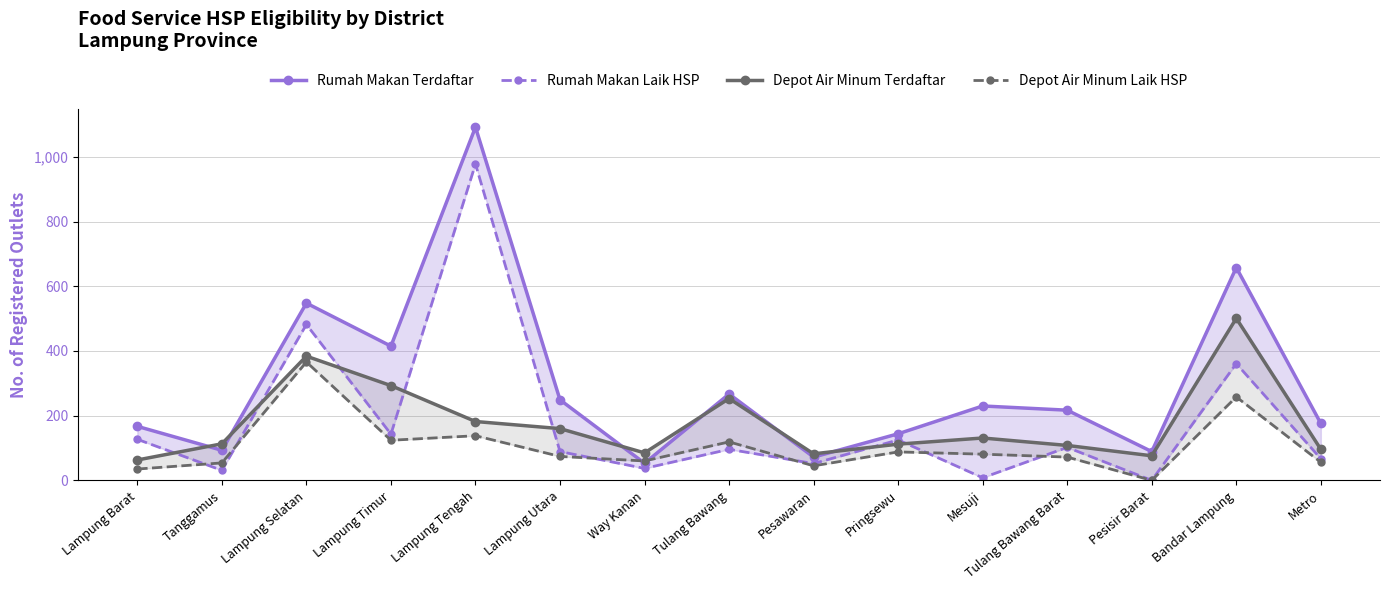

Reading left to right, extract all data points from this chart.

Rumah Makan Terdaftar: 167	93	548	415	1092	249	53	267	72	144	230	217	89	658	176
Rumah Makan Laik HSP: 127	31	482	143	978	89	37	96	52	125	8	102	0	361	67
Depot Air Minum Terdaftar: 63	113	384	293	182	160	85	253	82	112	131	108	76	501	96
Depot Air Minum Laik HSP: 35	54	366	124	138	74	60	119	45	88	81	72	0	258	56